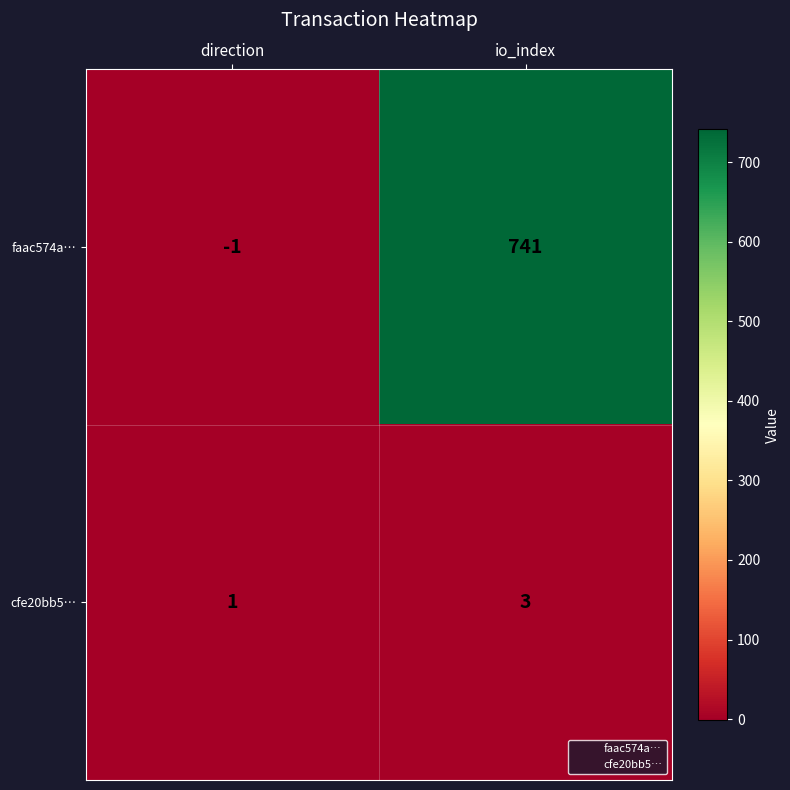

The faac574a… series shows 741 at io_index. True or false?

True